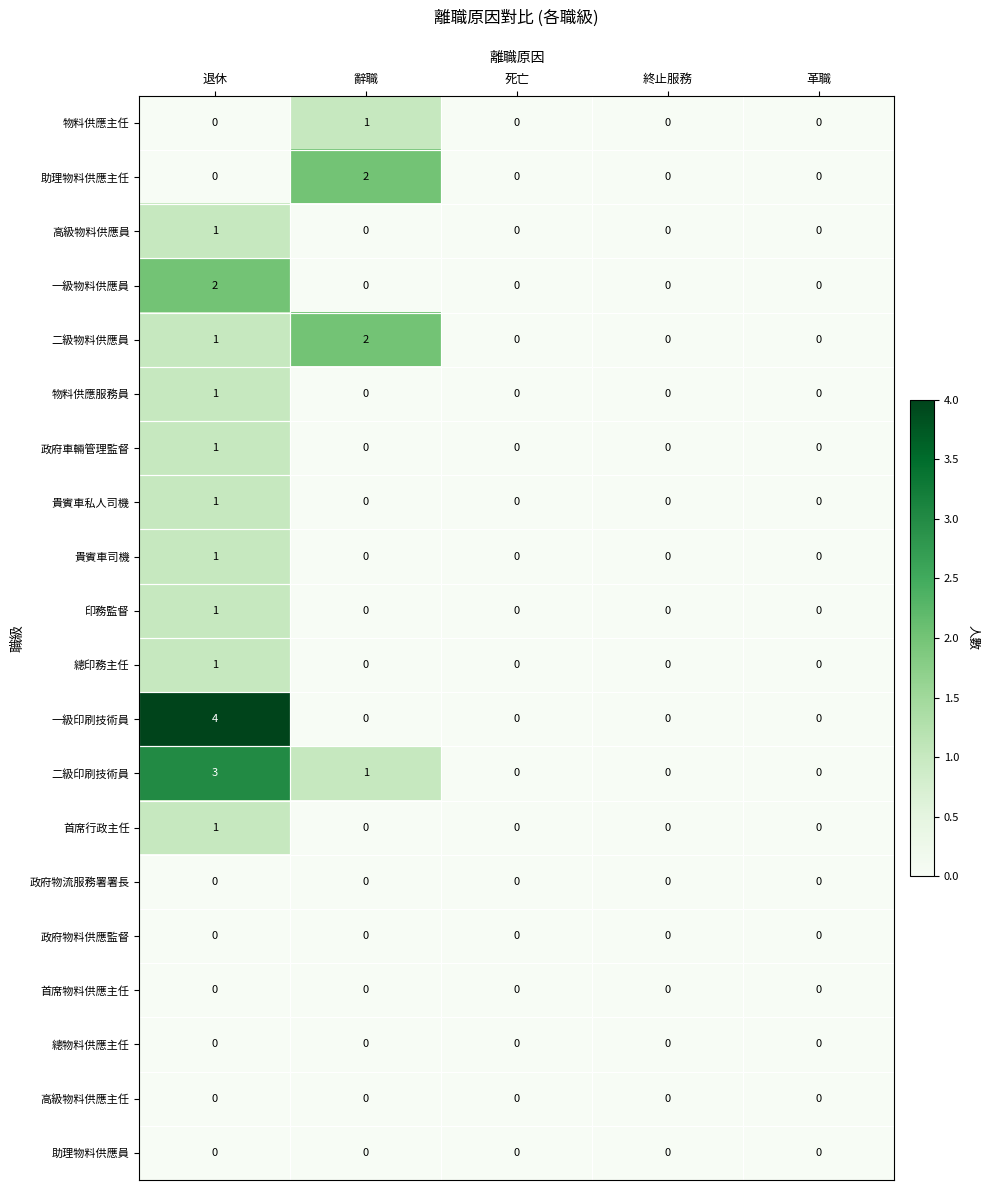

What is the difference between the maximum and second lowest values in the 二級印刷技術員 series?

3